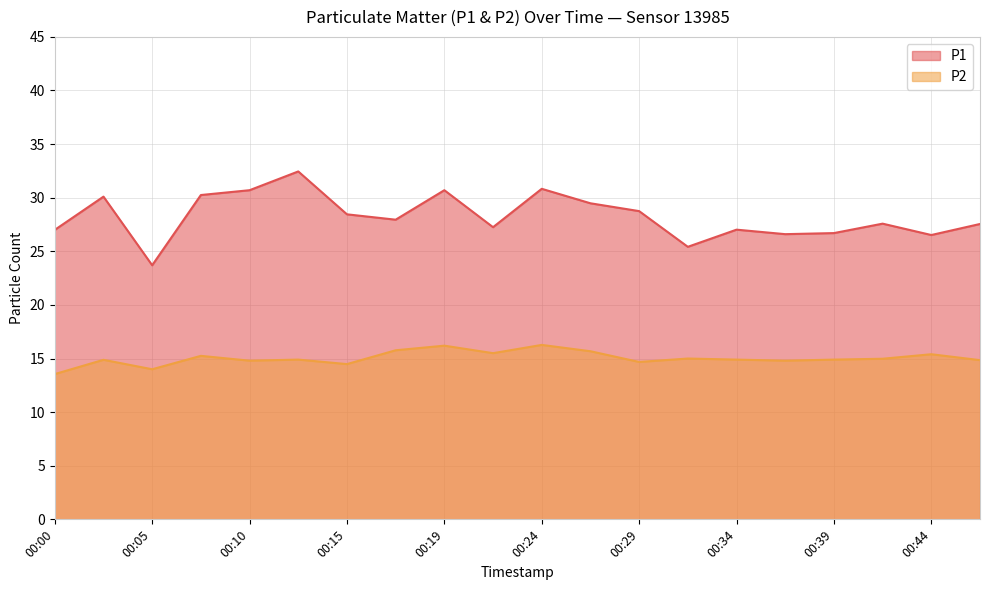

How many lines are shown in the chart?

2